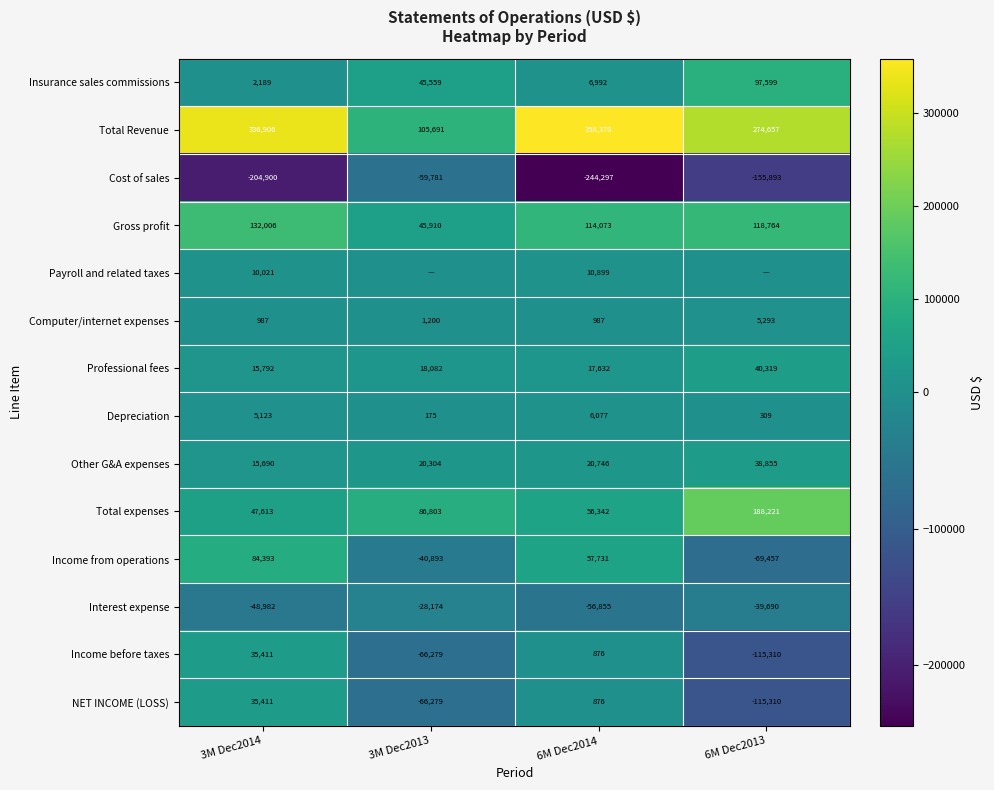

List the labels in order of Income from operations value, smallest first.

6M Dec2013, 3M Dec2013, 6M Dec2014, 3M Dec2014